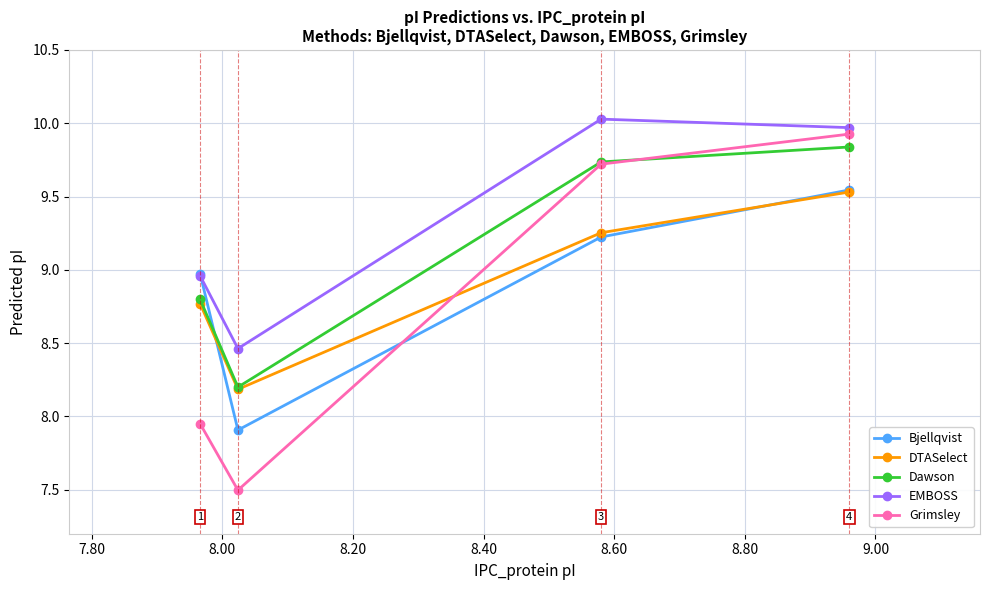

How many interior local valleys does the EMBOSS series have?

1